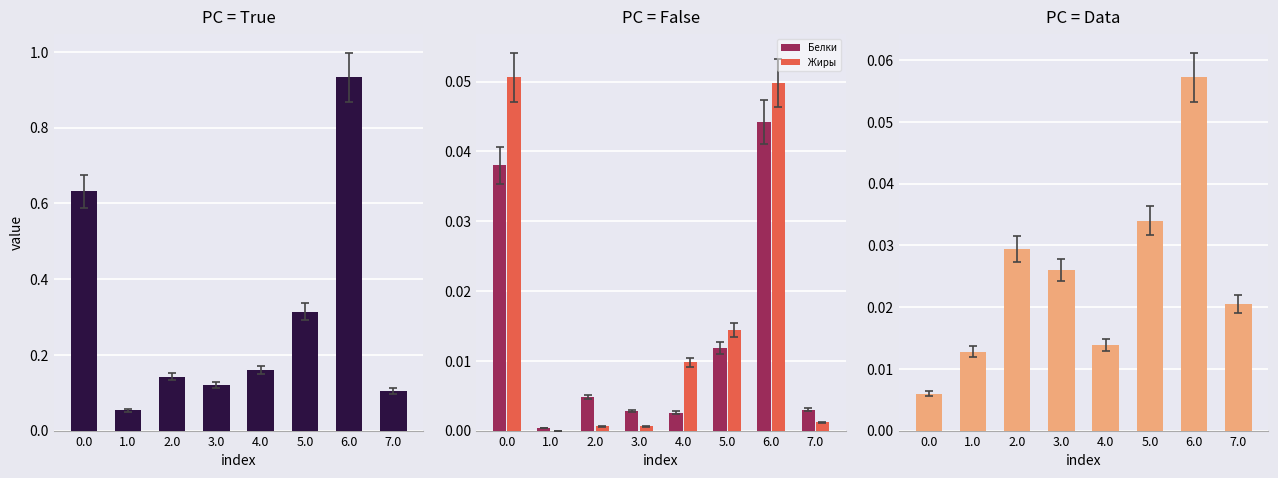

The Калорийность series shows 0.9 at 6.0. True or false?

True